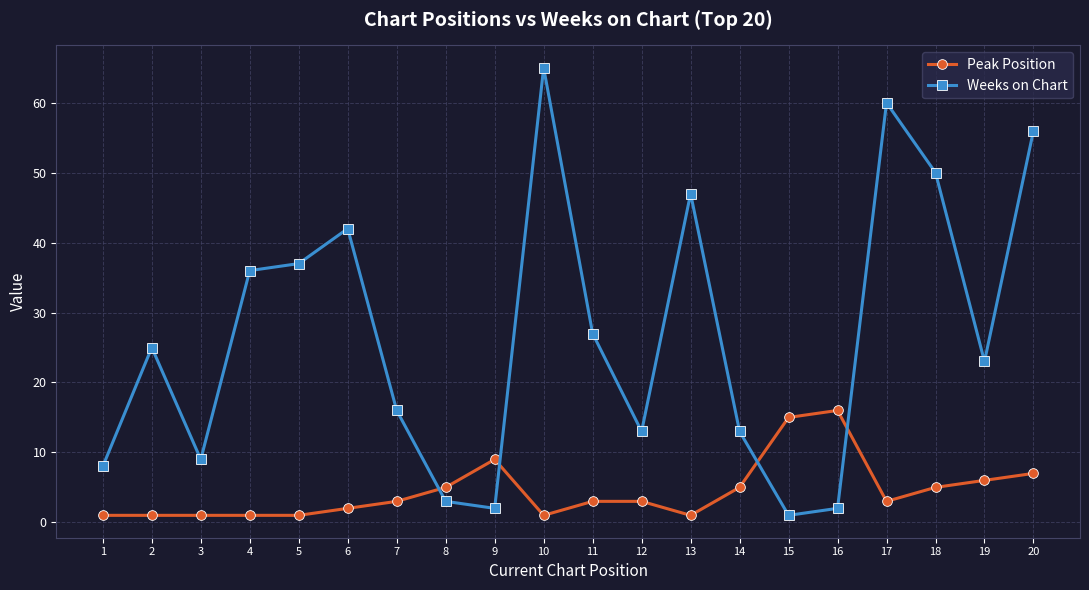

The Weeks on Chart series shows 8 at 1. True or false?

True